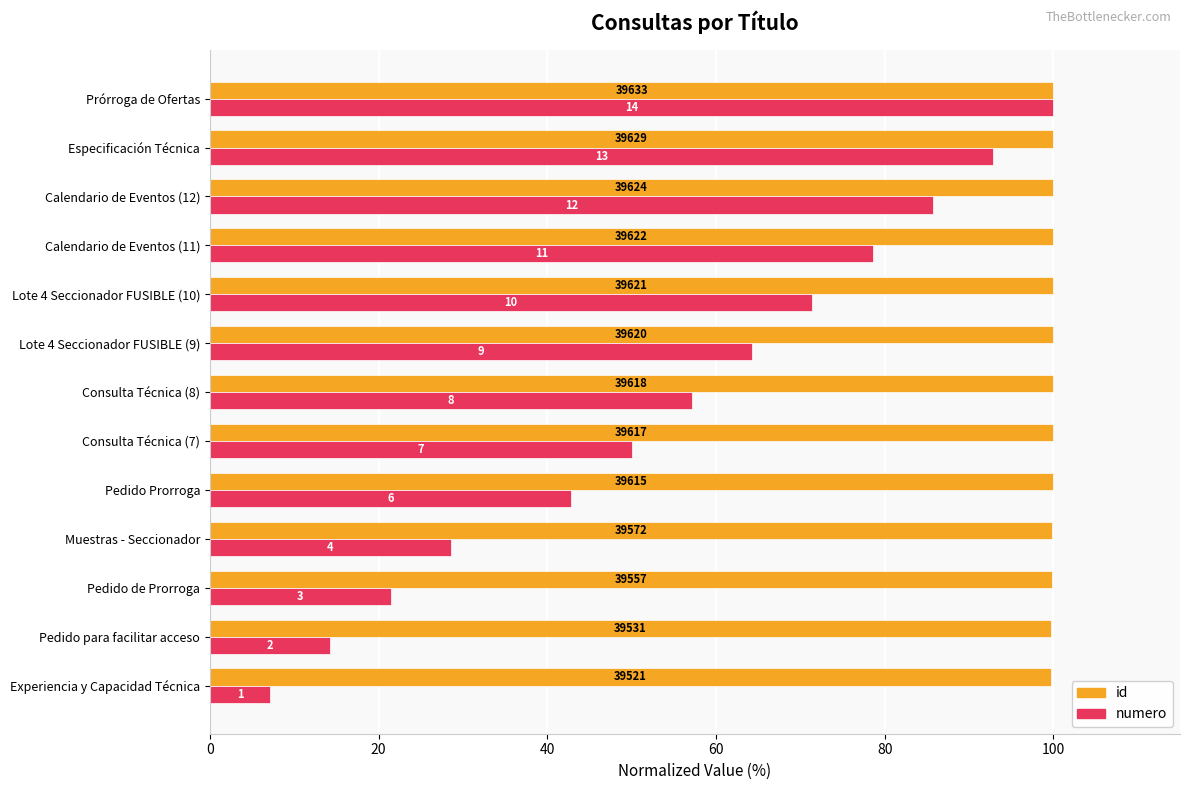

What is the average value of the id series?

99.9